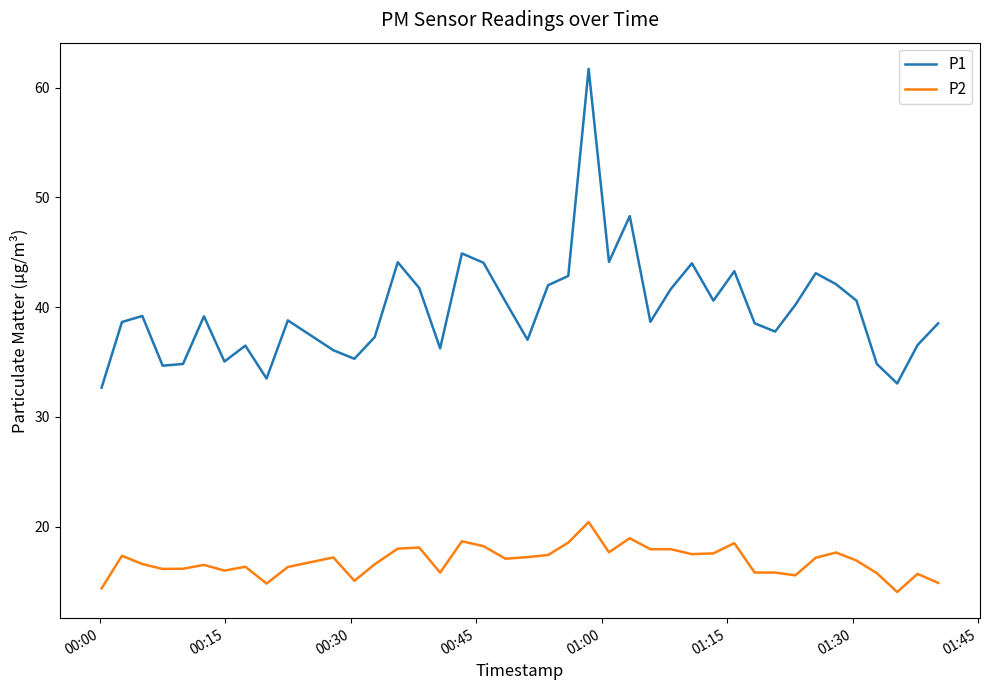

What is the difference between the maximum and minimum values in the P2 series?

6.4